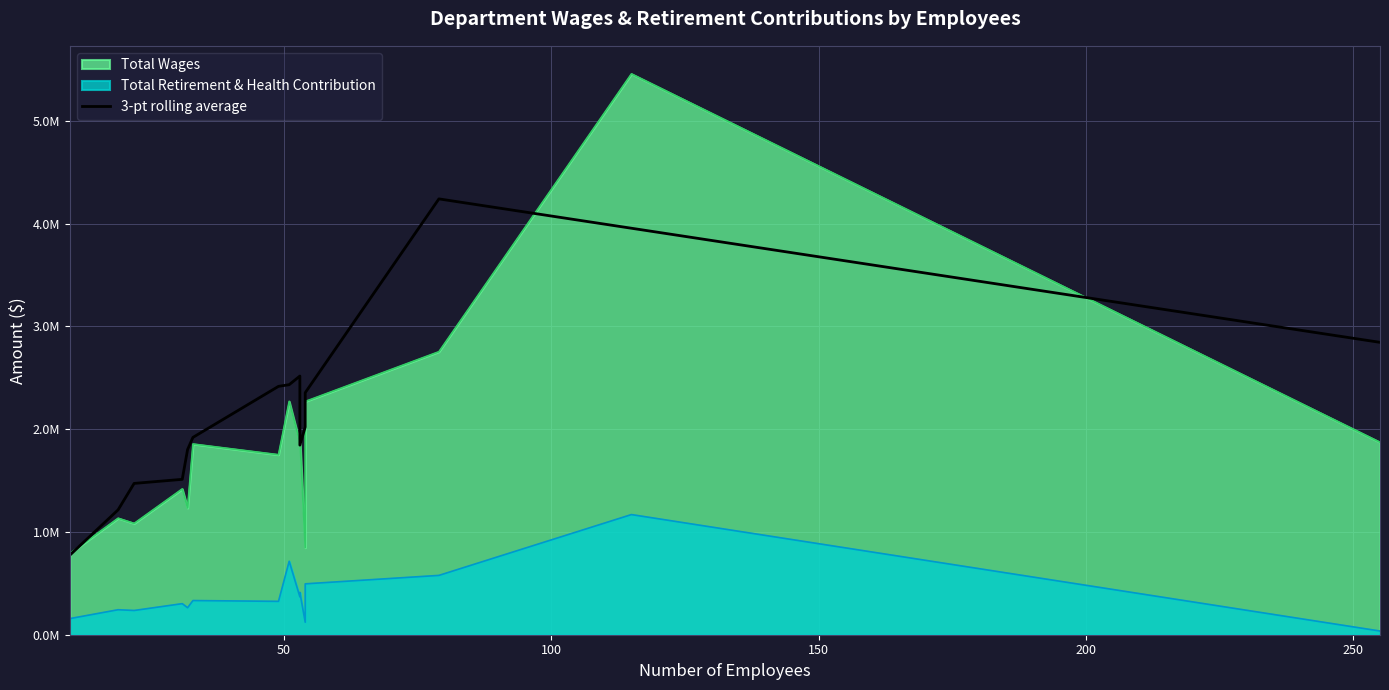

Does the chart have visible grid lines?

Yes